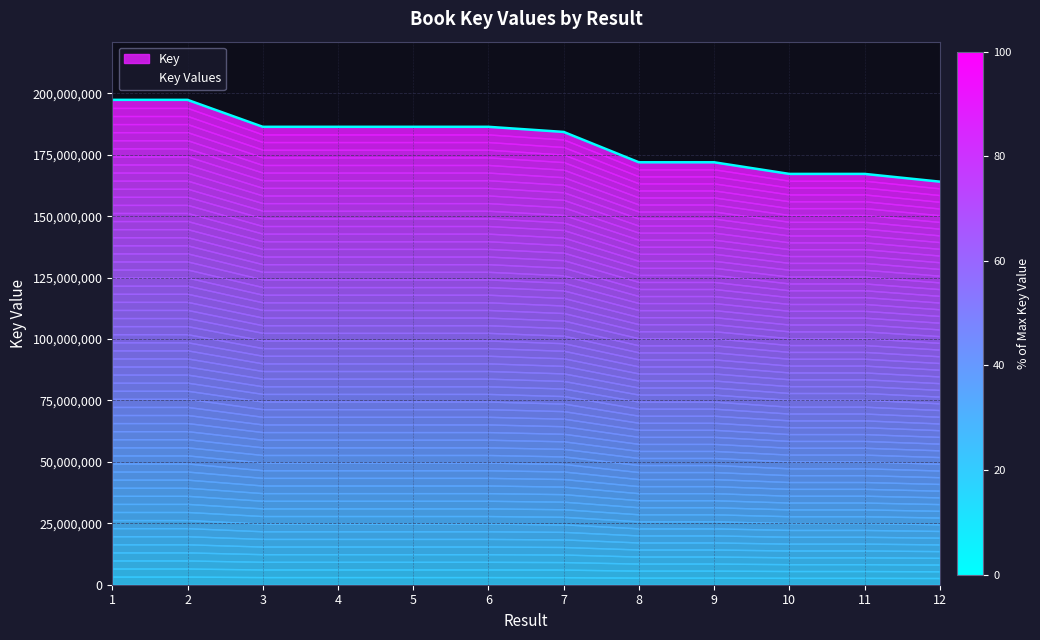

What is the value of the 7th point from the left?

184329613